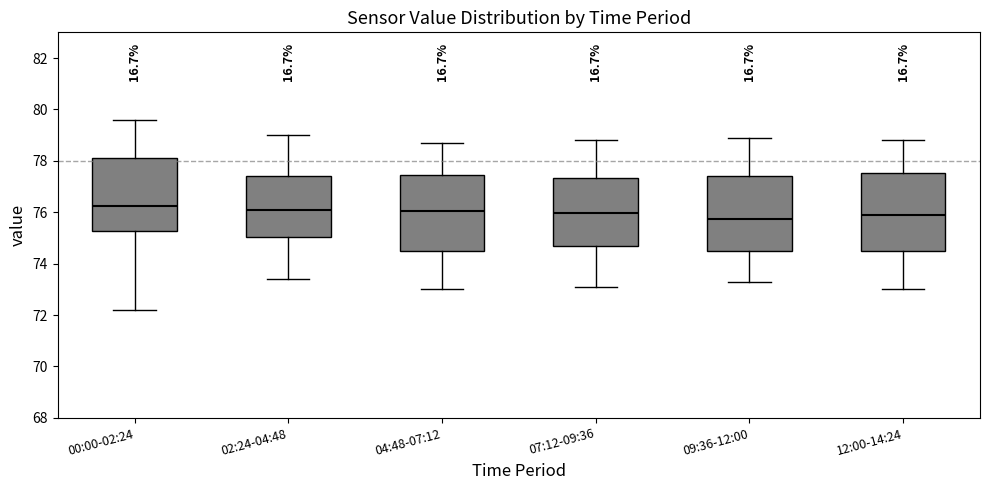

Reading left to right, read every box against the y-axis: the position of its median line, the range the box covers, and the ends of its whiskers. The values are not printed on the chart, so give them approximately, as read against the axis.

00:00-02:24: median 76.2, box 75.2 to 78.2, whiskers 72.2 to 79.6
02:24-04:48: median 76.2, box 75.0 to 77.4, whiskers 73.4 to 79.0
04:48-07:12: median 76.0, box 74.4 to 77.4, whiskers 73.0 to 78.8
07:12-09:36: median 76.0, box 74.6 to 77.4, whiskers 73.2 to 78.8
09:36-12:00: median 75.8, box 74.4 to 77.4, whiskers 73.4 to 79.0
12:00-14:24: median 76.0, box 74.4 to 77.6, whiskers 73.0 to 78.8